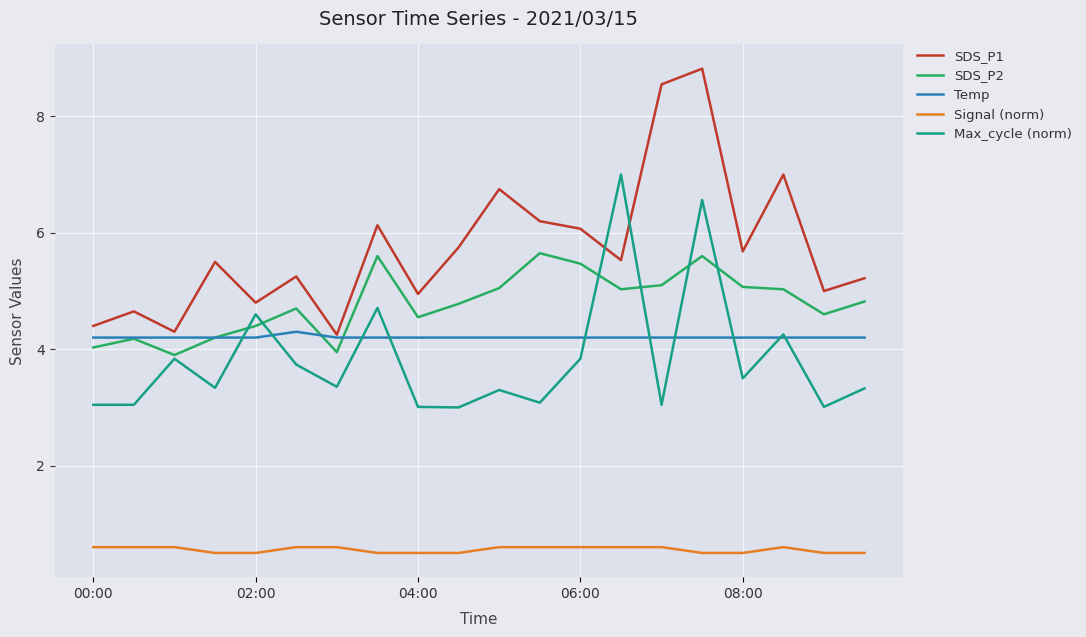

What are all the series names shown in the legend?

SDS_P1, SDS_P2, Temp, Signal (norm), Max_cycle (norm)